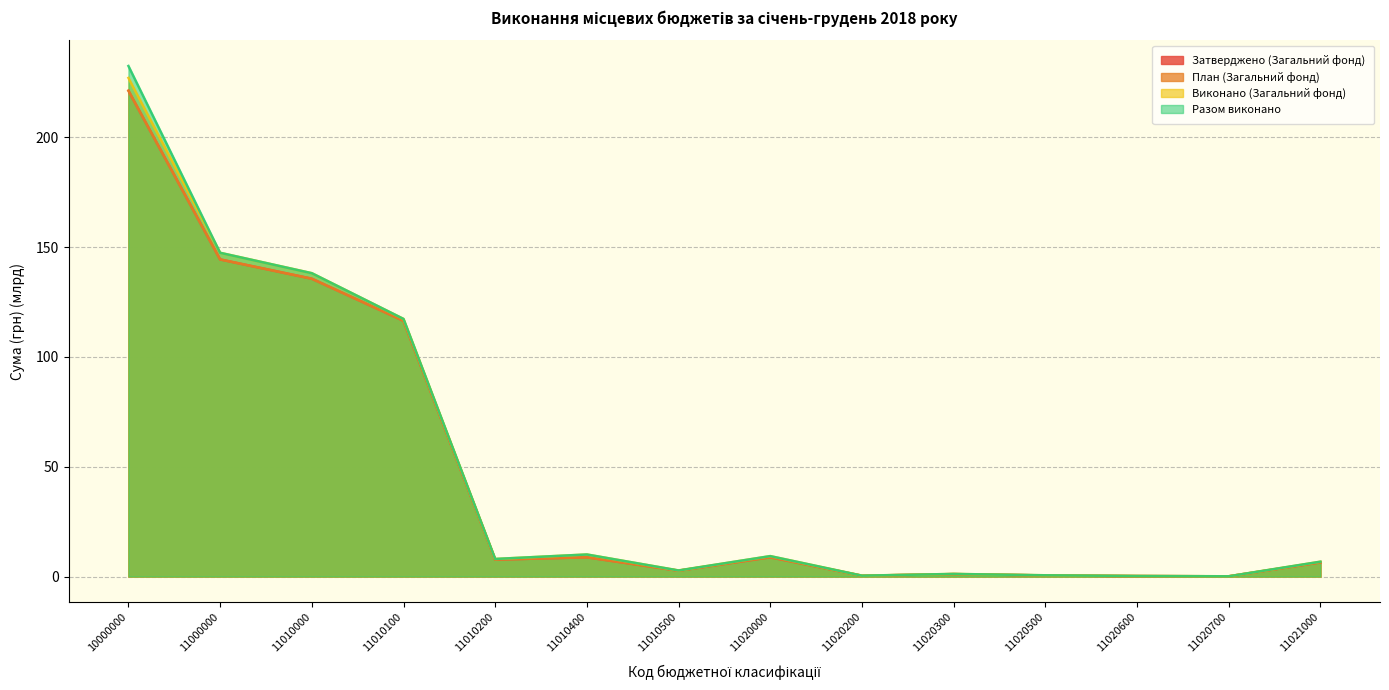

What is the value of the Затверджено (Загальний фонд) point at the 3rd from the left?

135.6